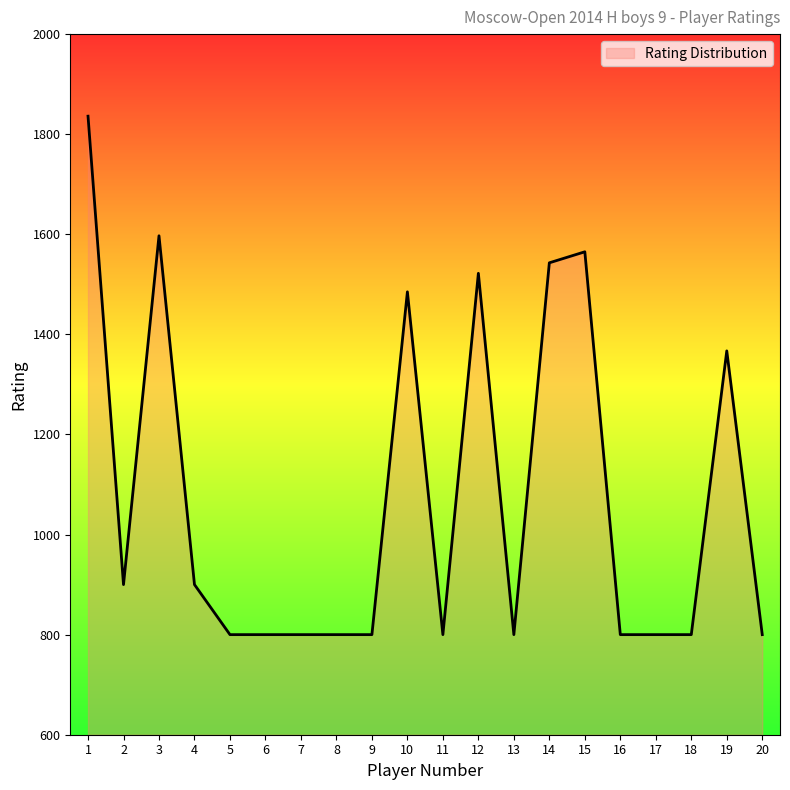

Reading left to right, list all the values displayed in this chart.

1836	900	1597	900	800	800	800	800	800	1485	800	1522	800	1543	1565	800	800	800	1367	800